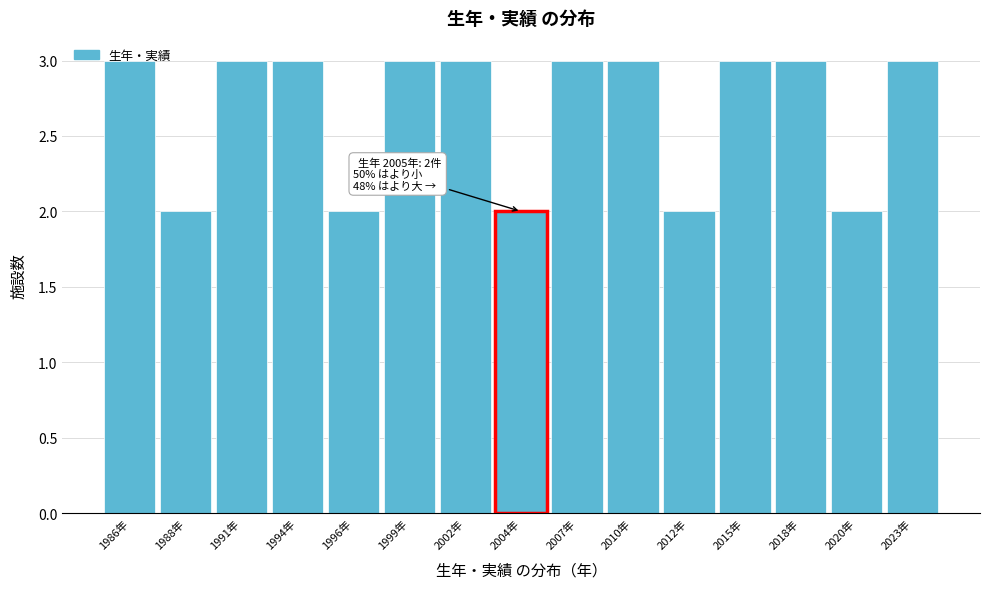

What is the label of the 1st bar from the right?

2023年